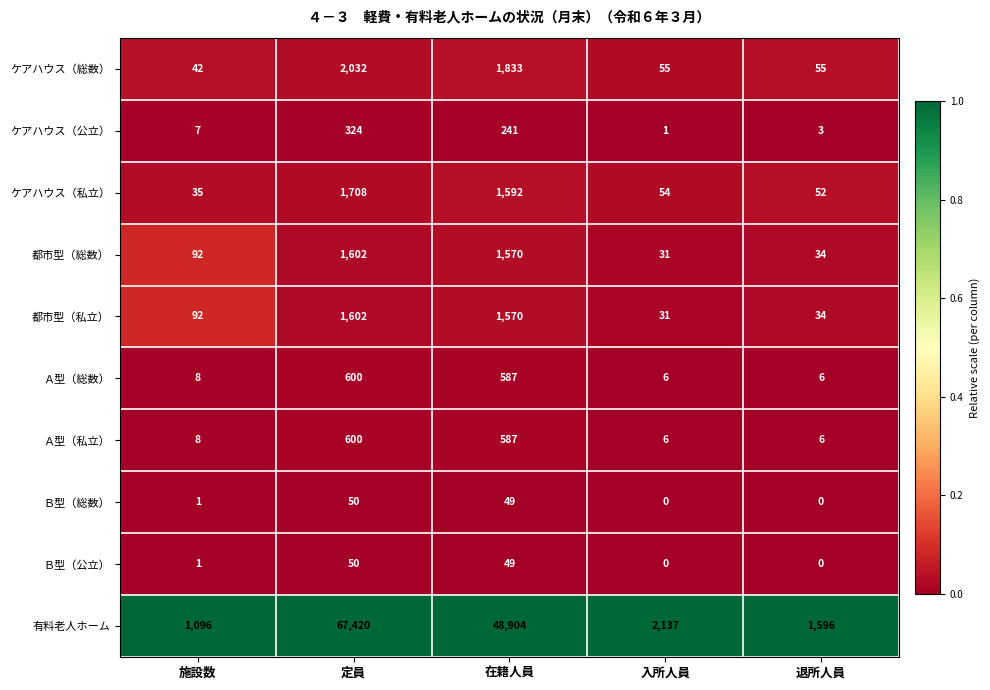

Between 定員 and 在籍人員, which series saw the biggest shift?

有料老人ホーム